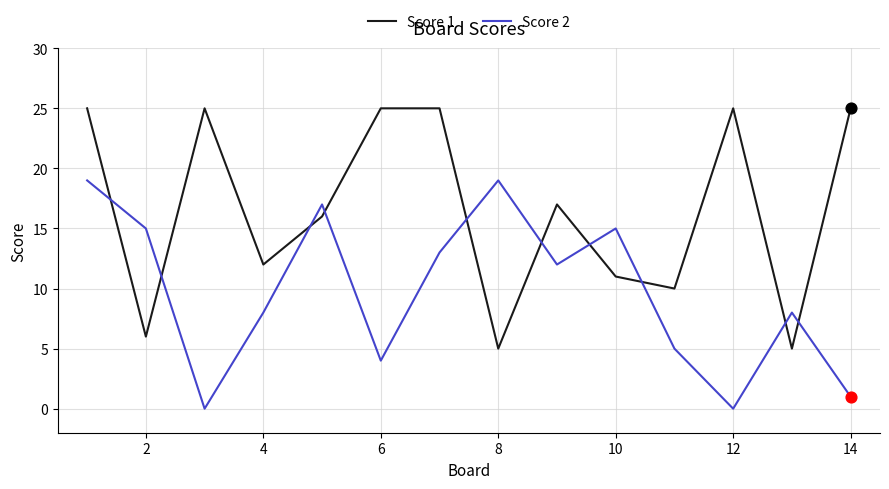

Which series has the largest total across all categories?

Score 1